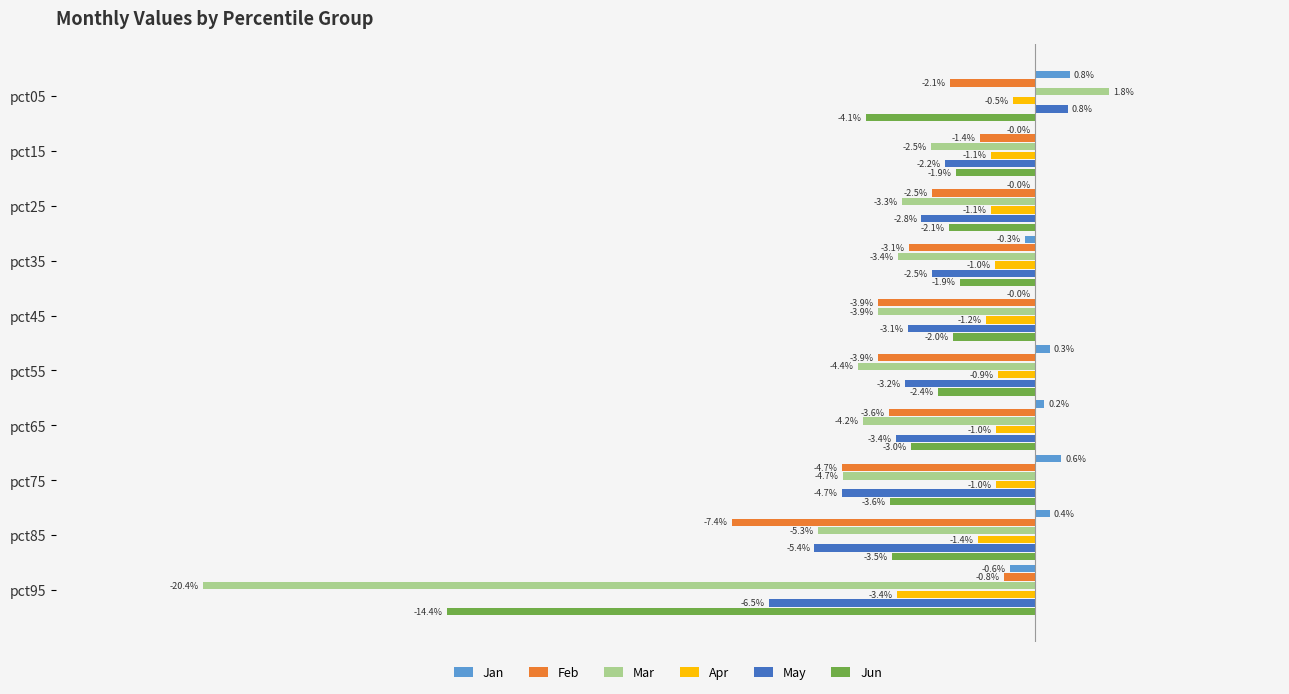

What are all the series names shown in the legend?

Jan, Feb, Mar, Apr, May, Jun